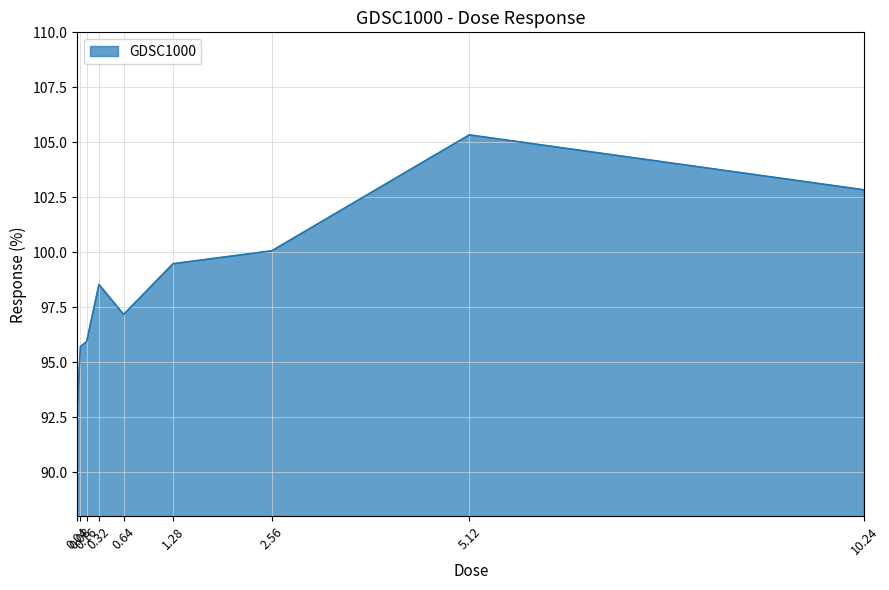

True or false: there are more than 2 points higher than both neighbors.

False